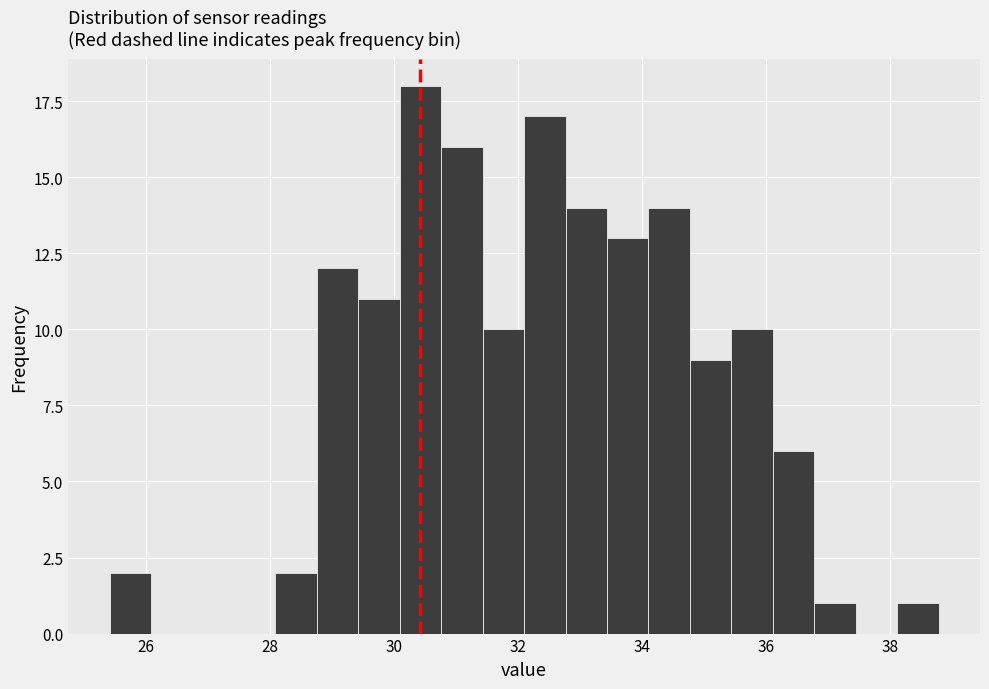

Read against the x-axis, roughly where is the centre of the tallest bar?

30.4